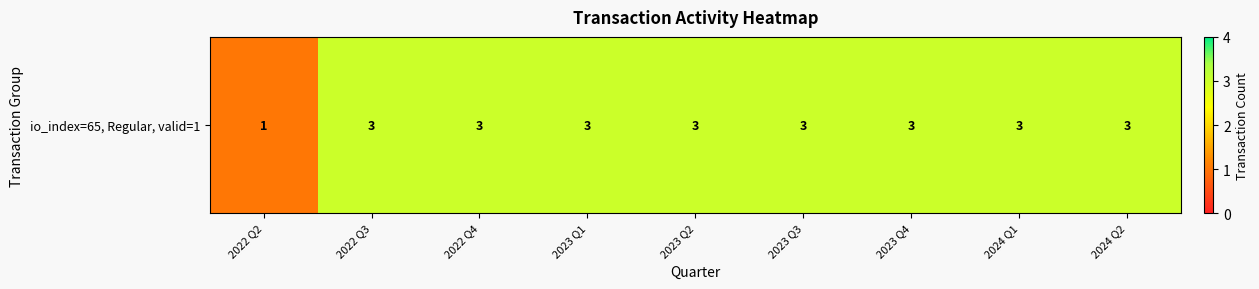

What is the minimum value shown in the chart?

1